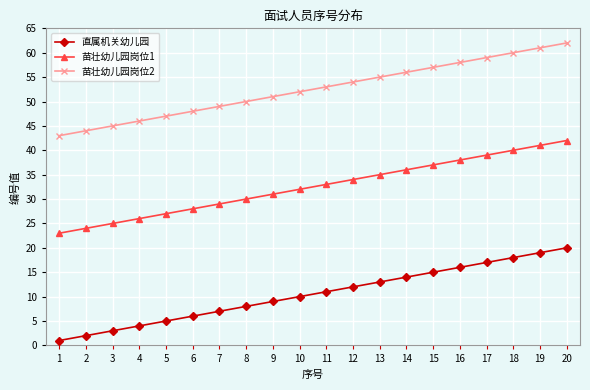

The 苗壮幼儿园岗位2 series shows 18 at 5. True or false?

False